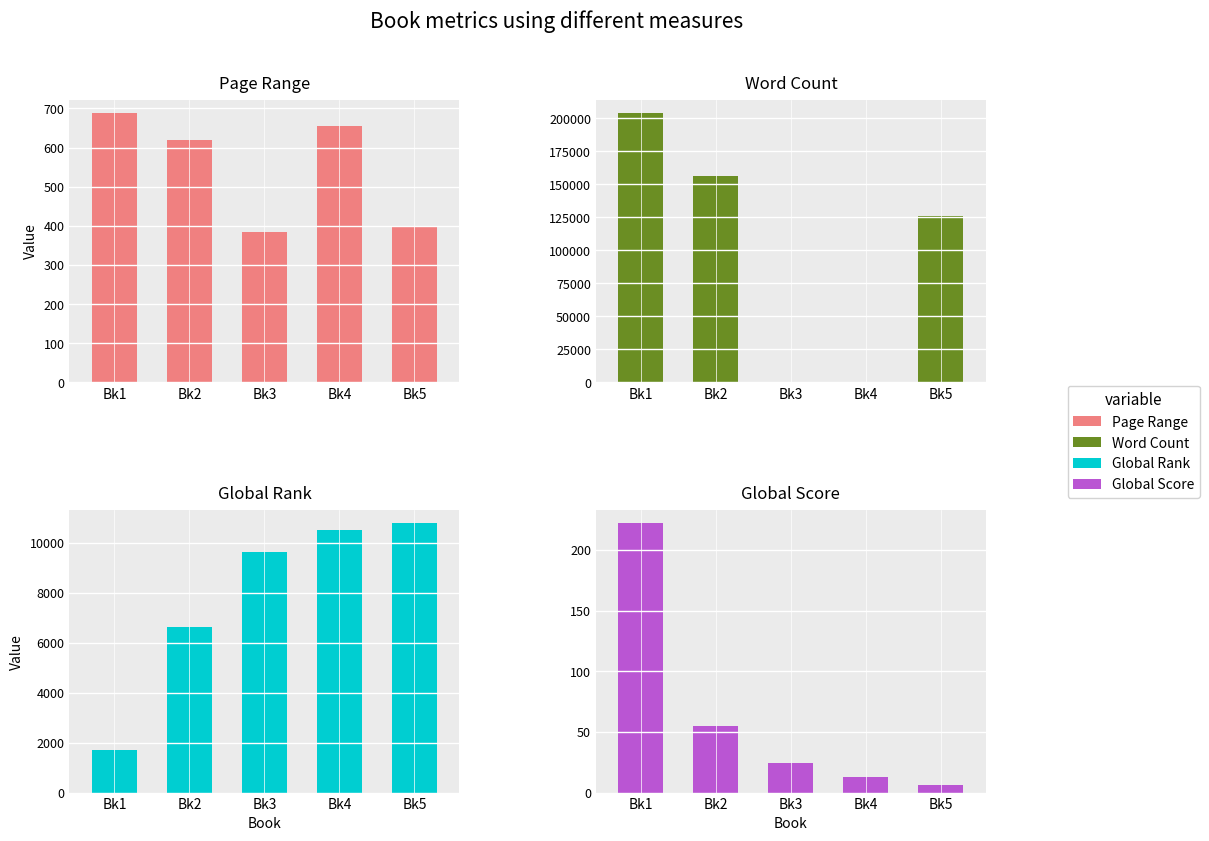

Rank the series by their maximum value, from lowest to highest.

Global Score, Page Range, Global Rank, Word Count